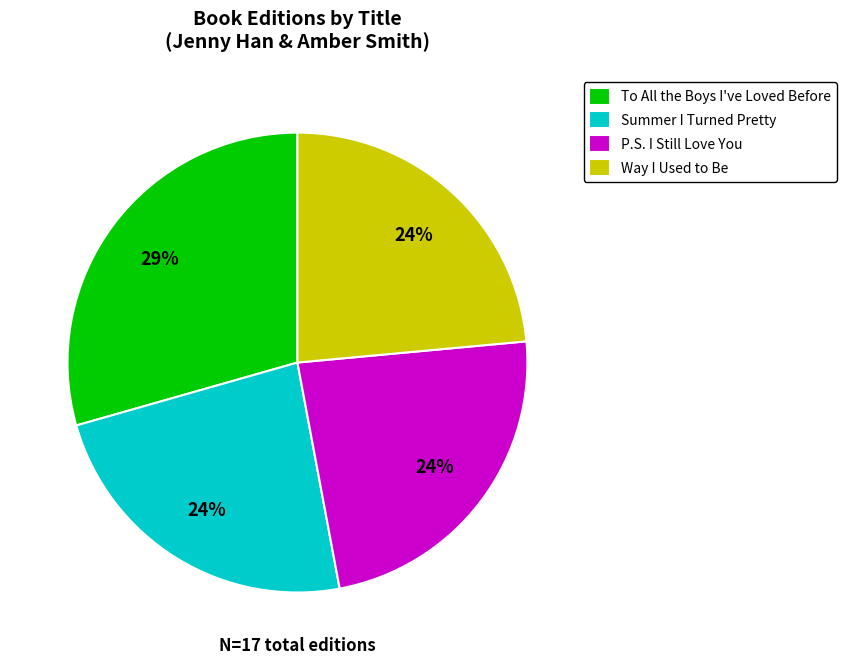

Between To All the Boys I've Loved Before and P.S. I Still Love You, which is larger?

To All the Boys I've Loved Before